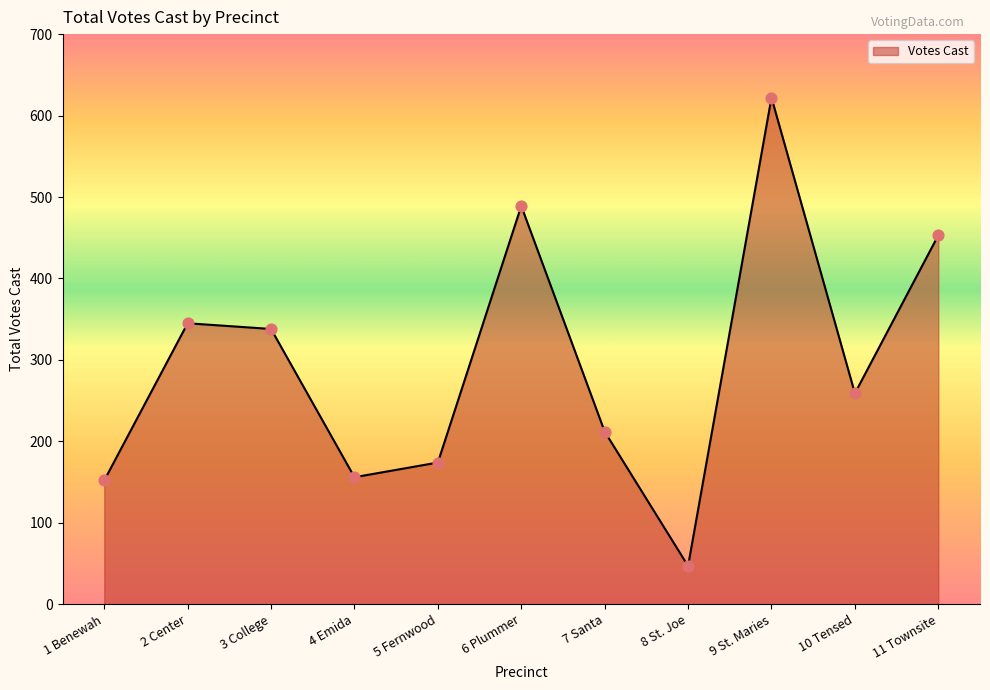

What is the change in value from 8 St. Joe to 10 Tensed?

+212